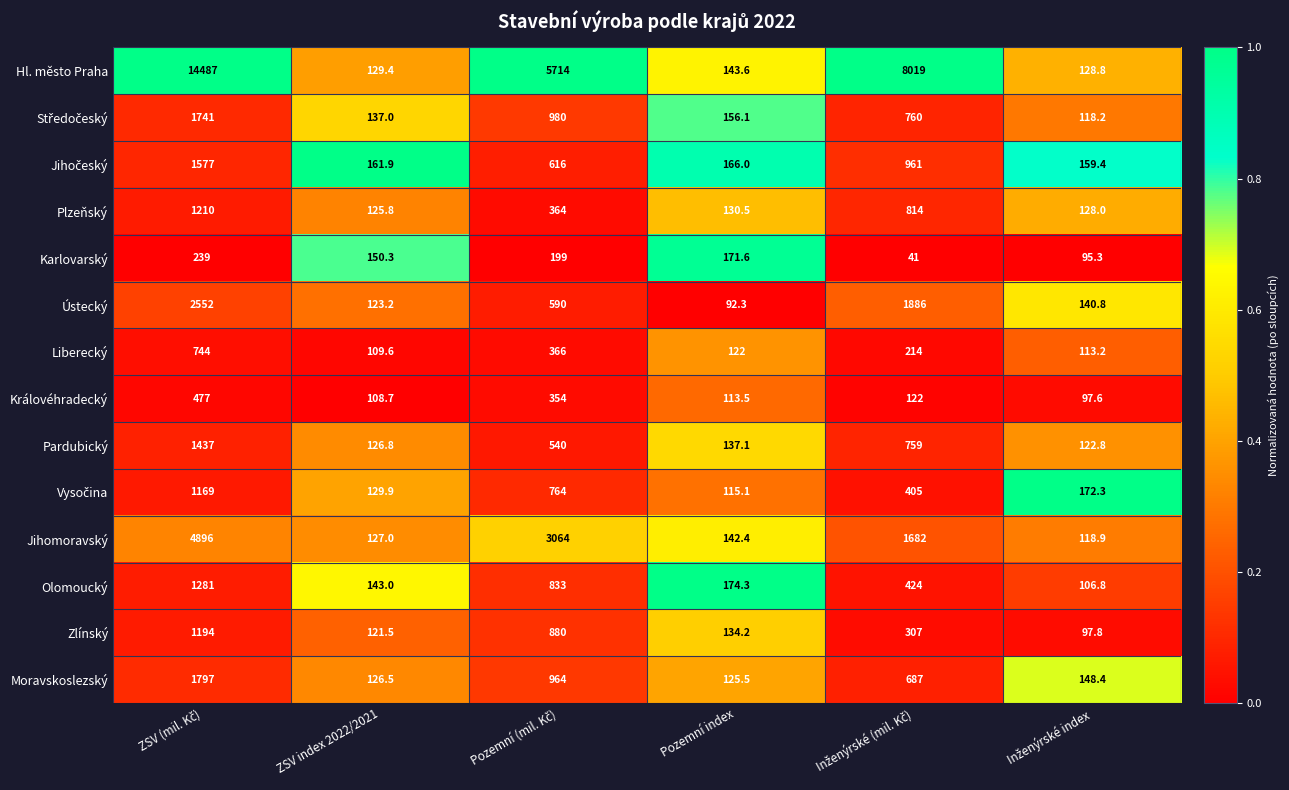

What is the difference between the maximum and minimum values in the Jihomoravský series?

4777.1